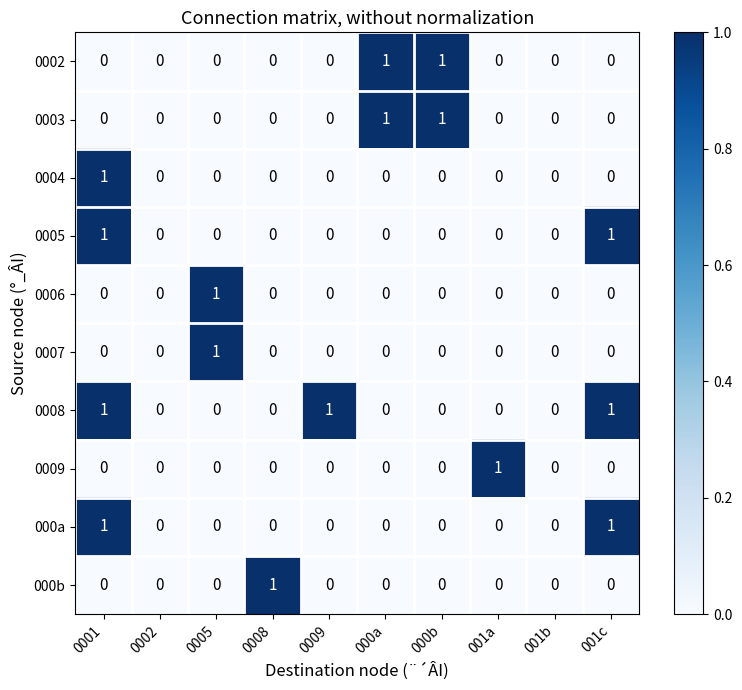

Which series has the largest total across all categories?

0008